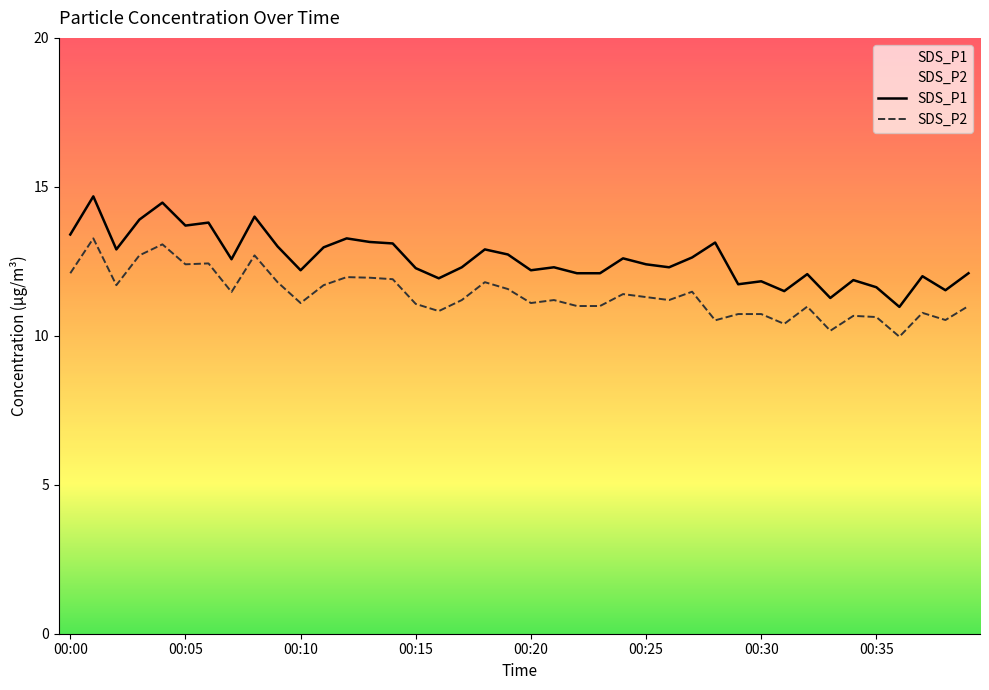

True or false: SDS_P1 has a value of 12.9 at 00:18.

True